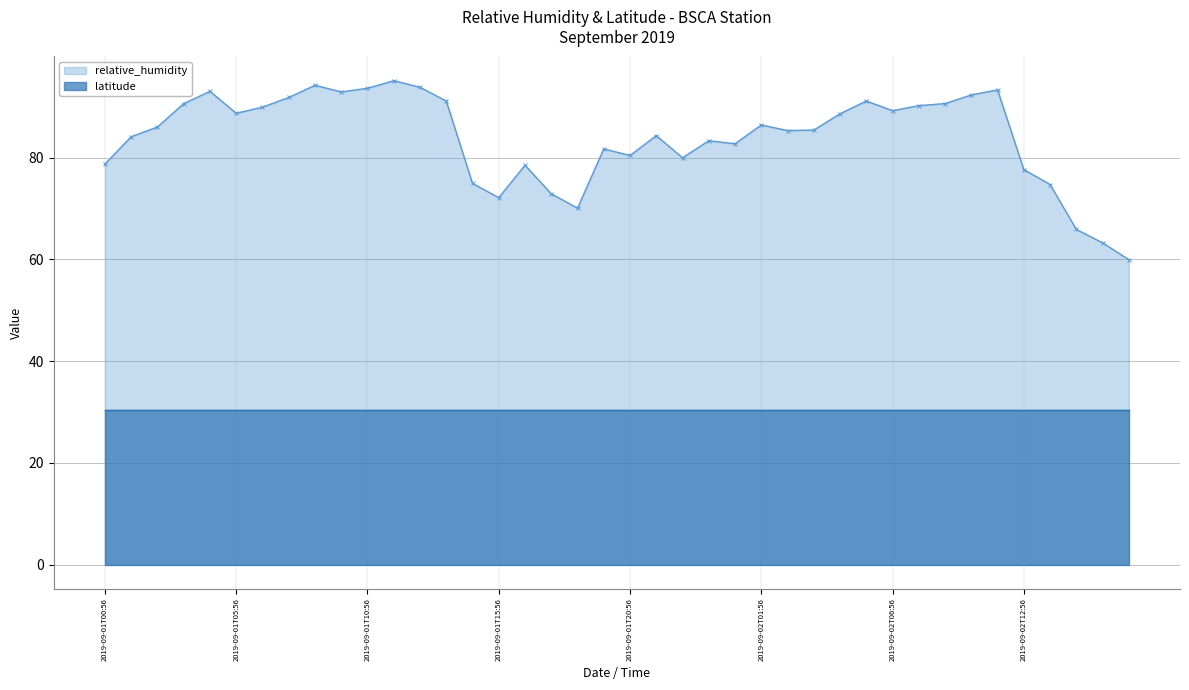

What is the minimum value for relative_humidity?

59.9